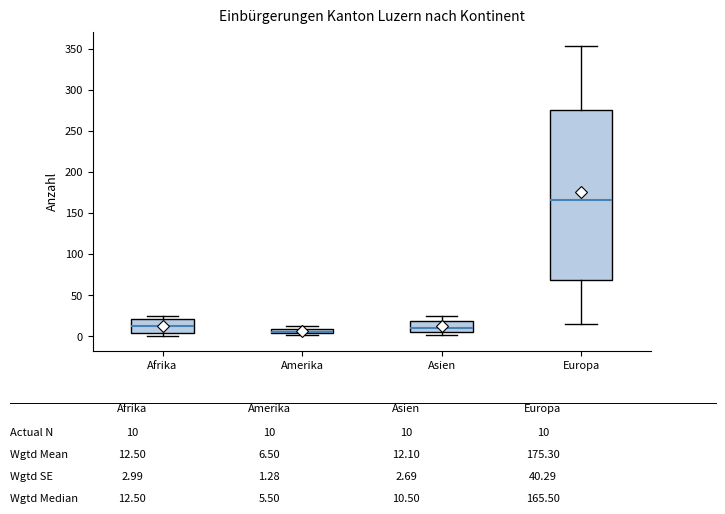

Where is the upper edge of the box for Amerika on the y-axis? The values are not printed on the chart, so give them approximately, as read against the axis.

10